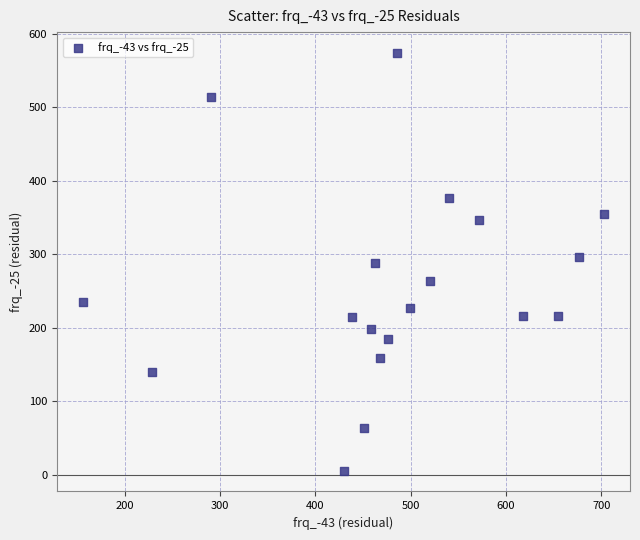

What is the range of X values (max minus min)?

546.2